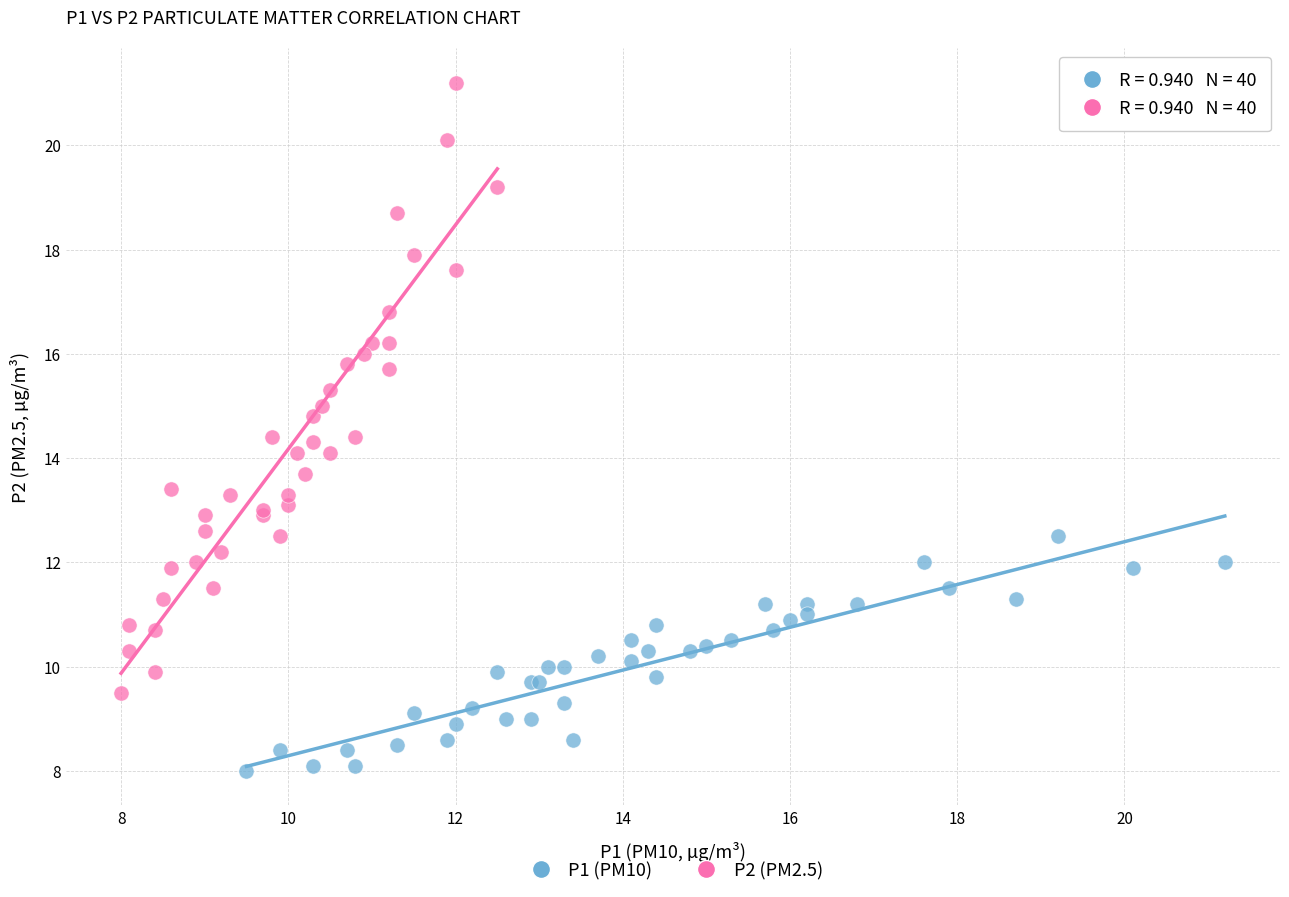

Which series has the widest spread of Y values?

P2 (PM2.5)